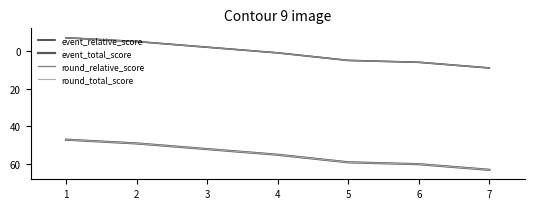

Does the chart have visible grid lines?

No